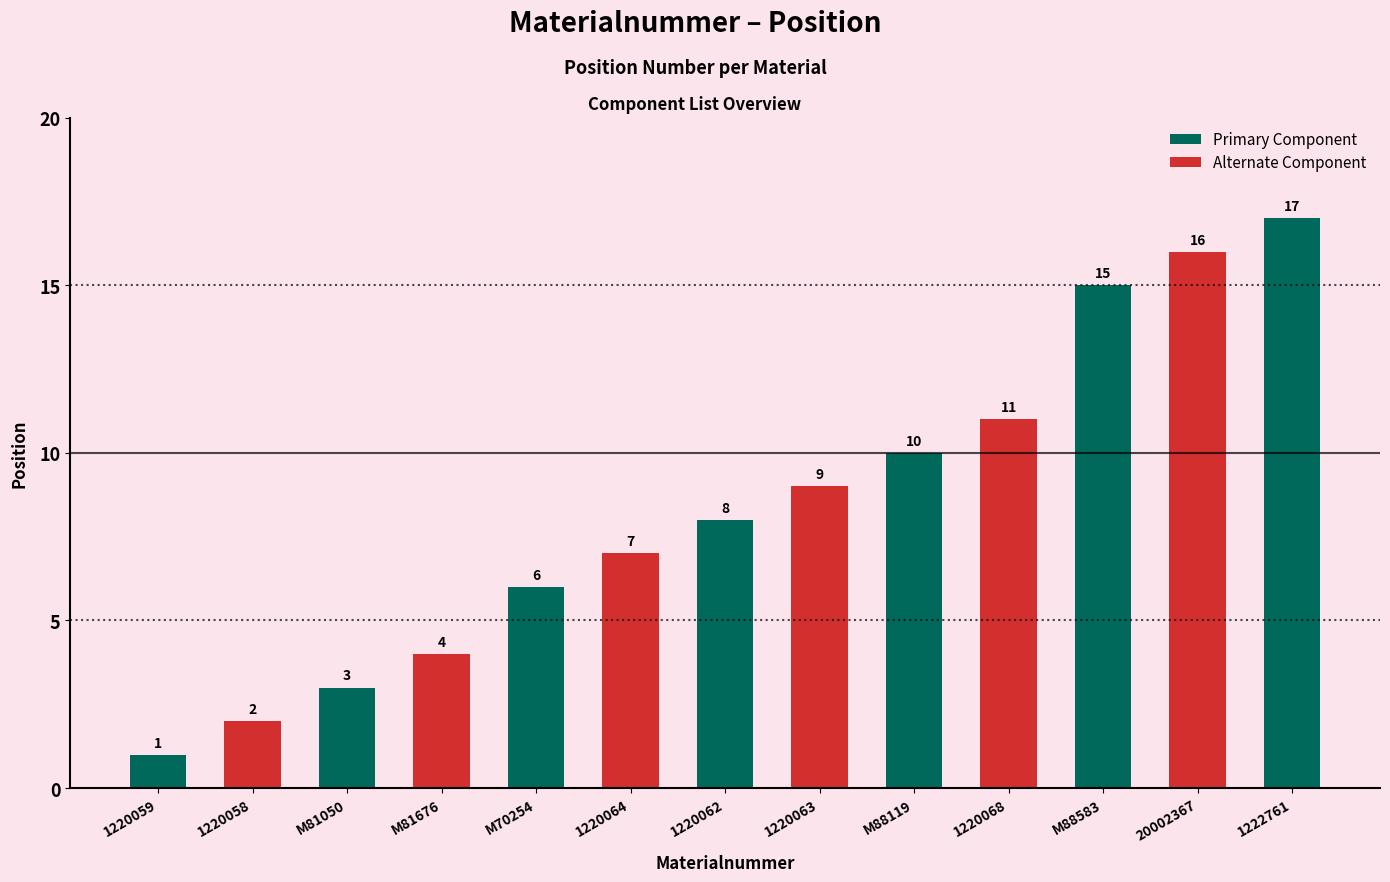

What is the value of the 11th bar from the left?

15